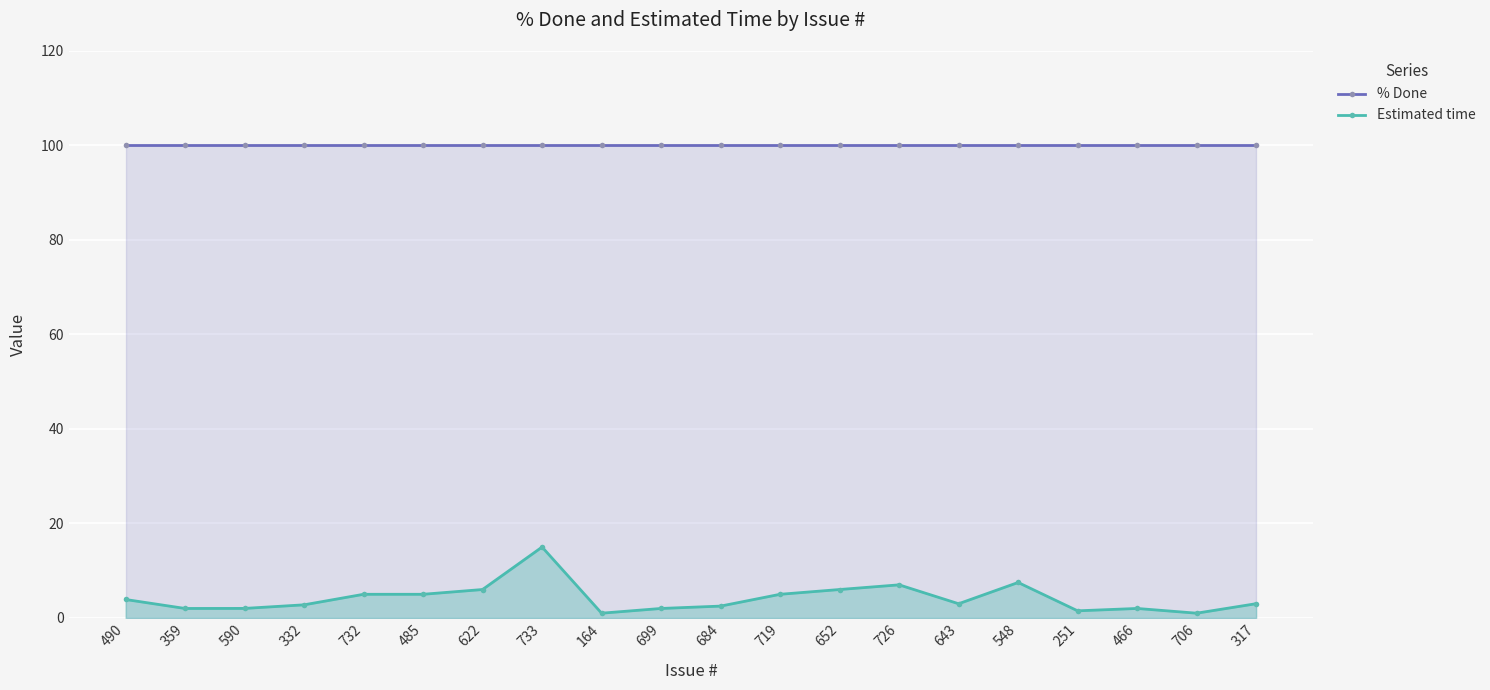

Where does the Estimated time series first go above 3?

490